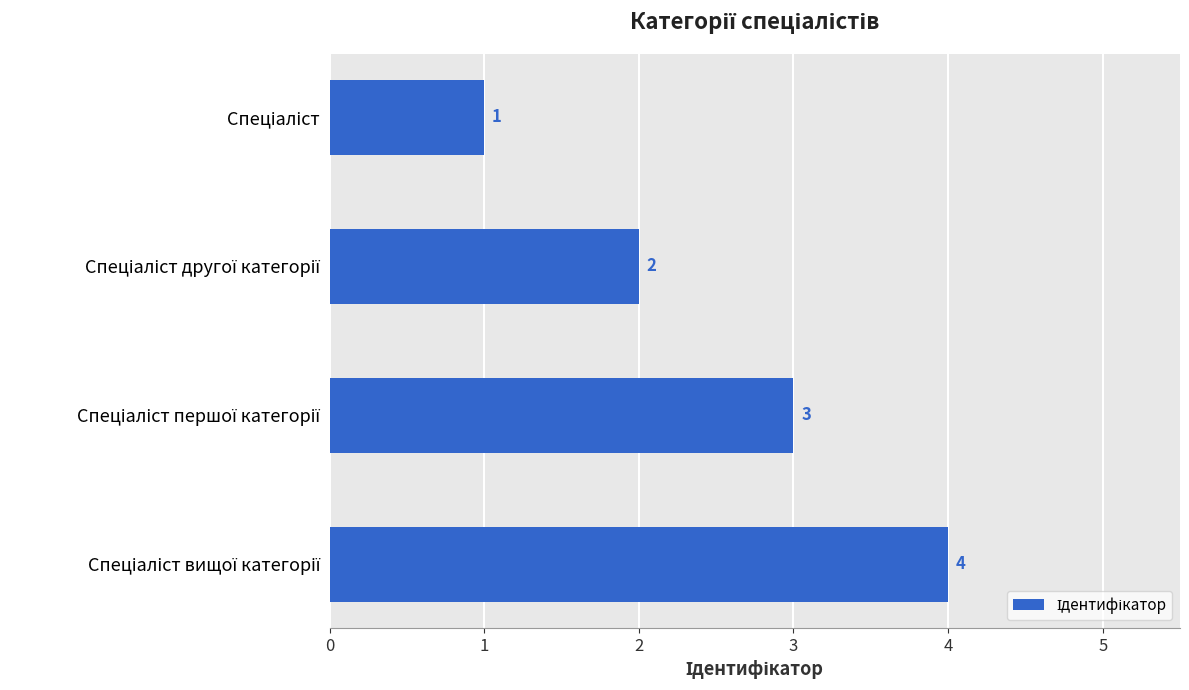

What is the smallest value displayed?

1